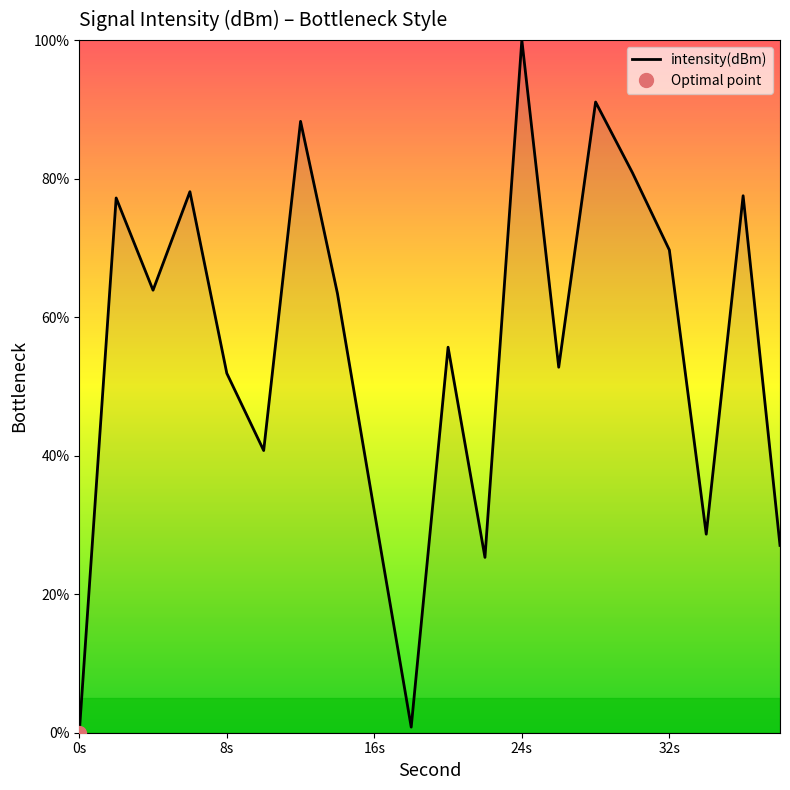

How many lines are shown in the chart?

1